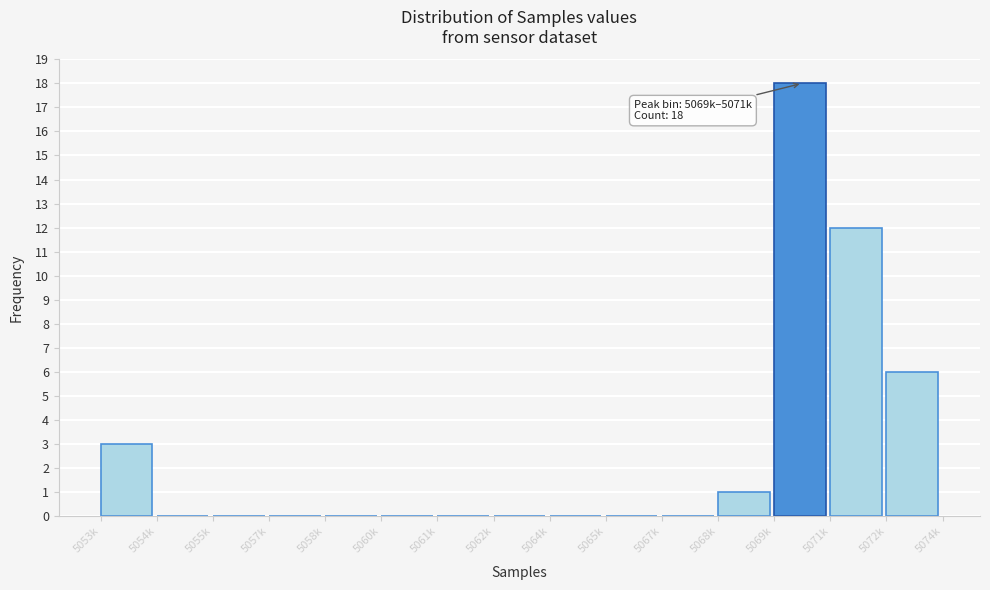

Reading left to right, what are all the values shown in this chart?

5053k=3	5054k=0	5055k=0	5057k=0	5058k=0	5060k=0	5061k=0	5062k=0	5064k=0	5065k=0	5067k=0	5068k=1	5069k=18	5071k=12	5072k=6